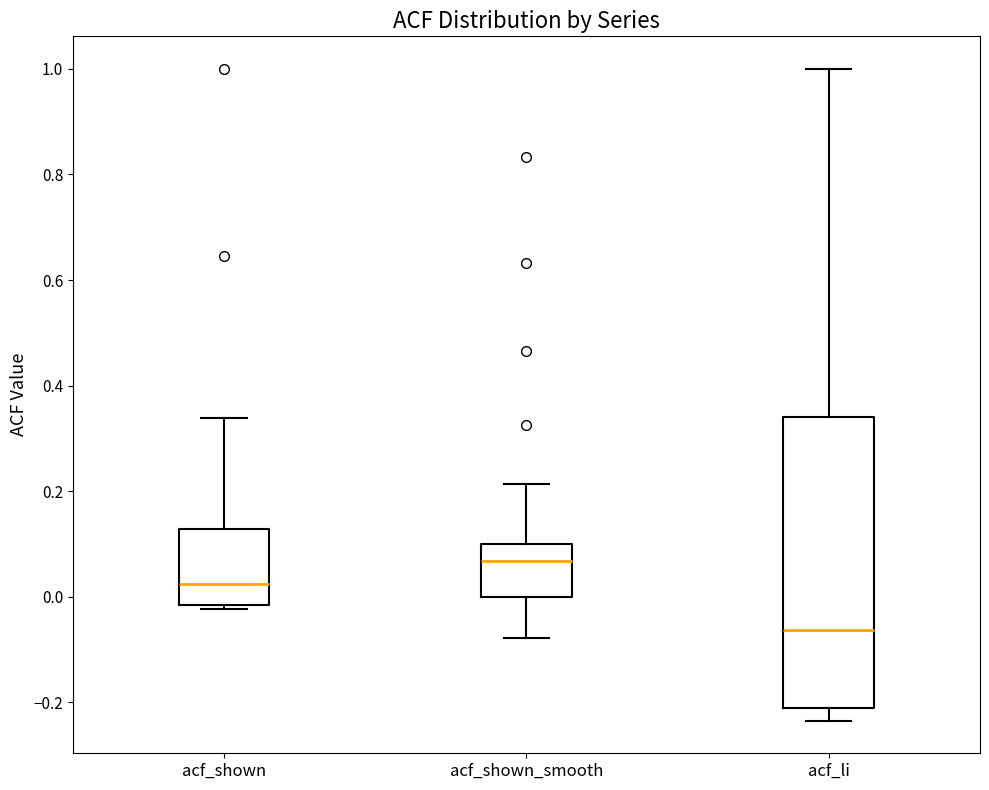

Which box has the lowest median line?

acf_li